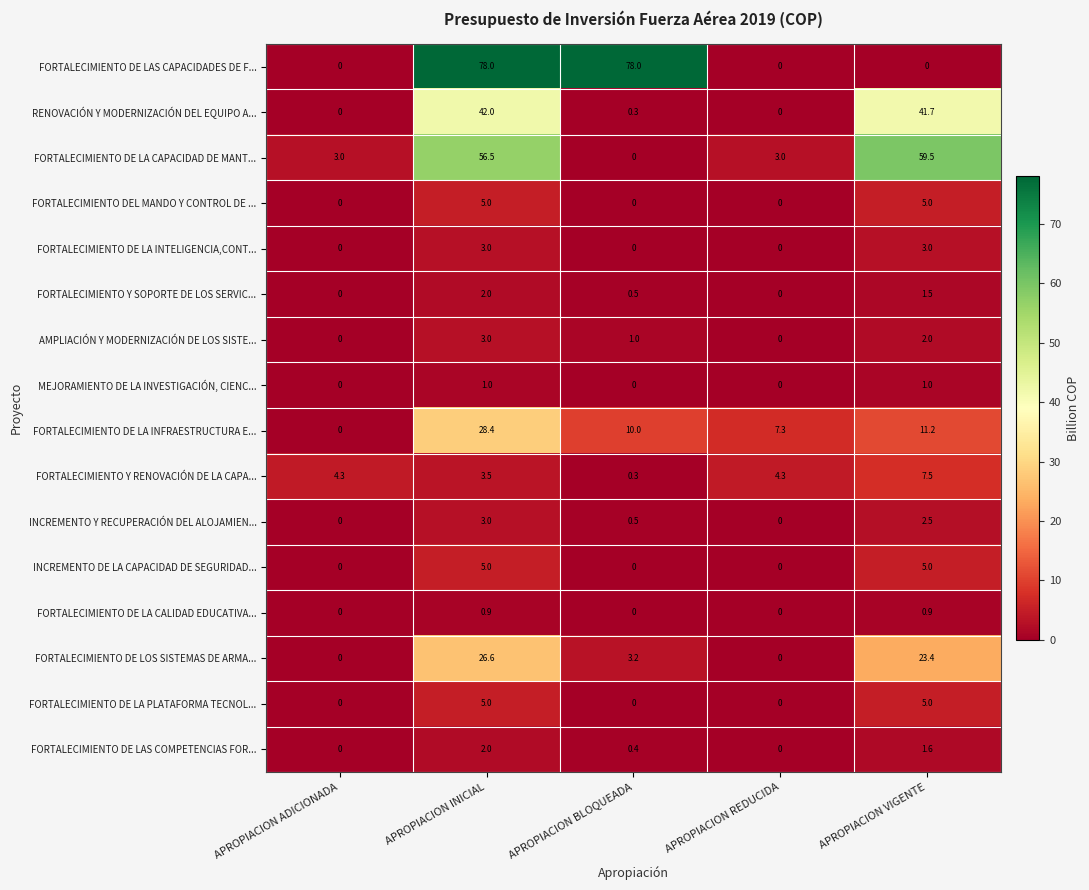

Which series has the largest total across all categories?

FORTALECIMIENTO DE LAS CAPACIDADES DE F...